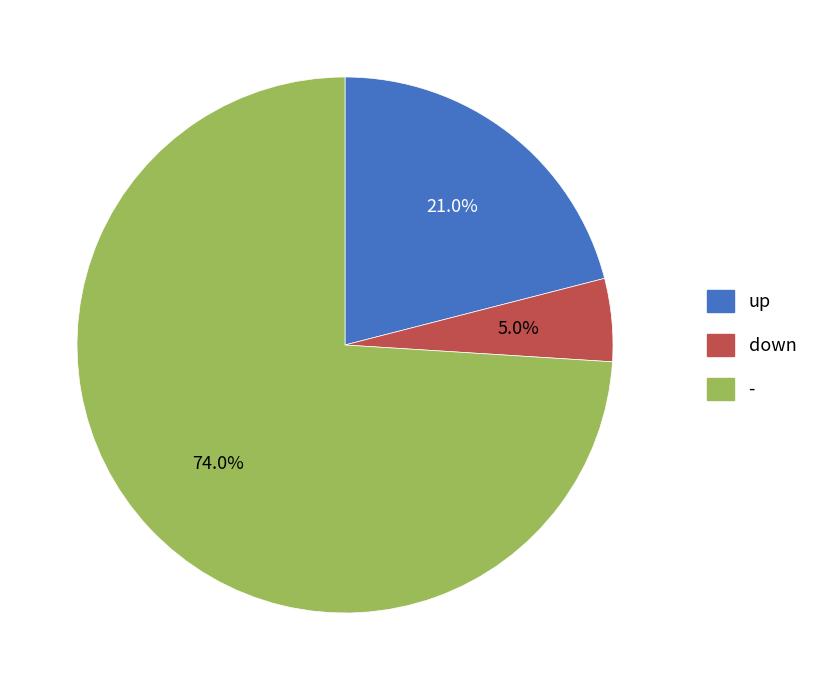

Rank the categories by value from highest to lowest.

-, up, down